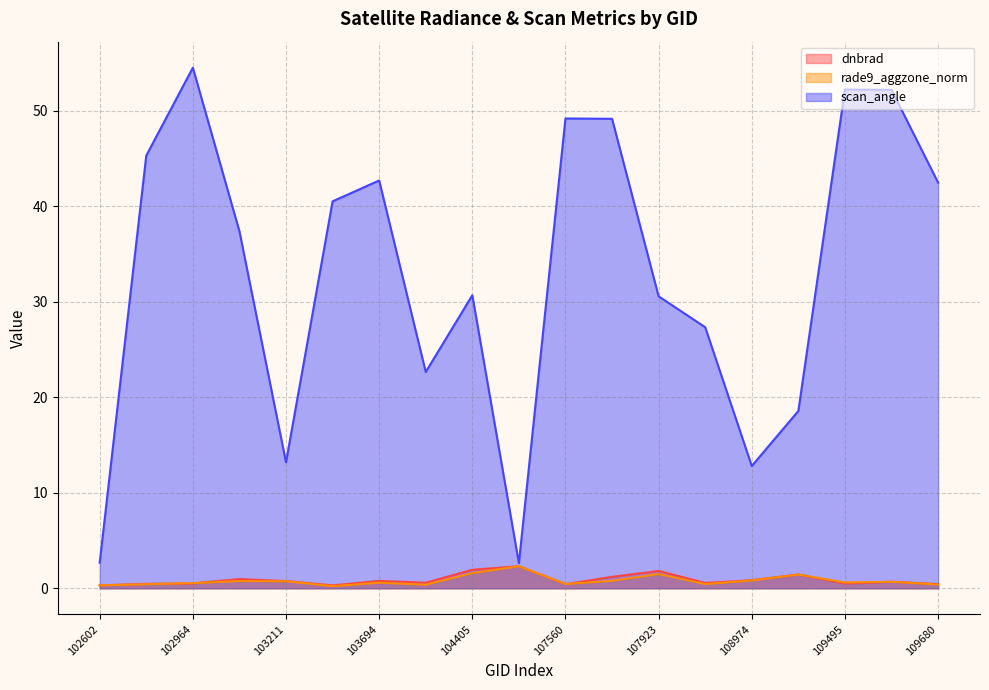

Where does the scan_angle series first go above 37?

102845